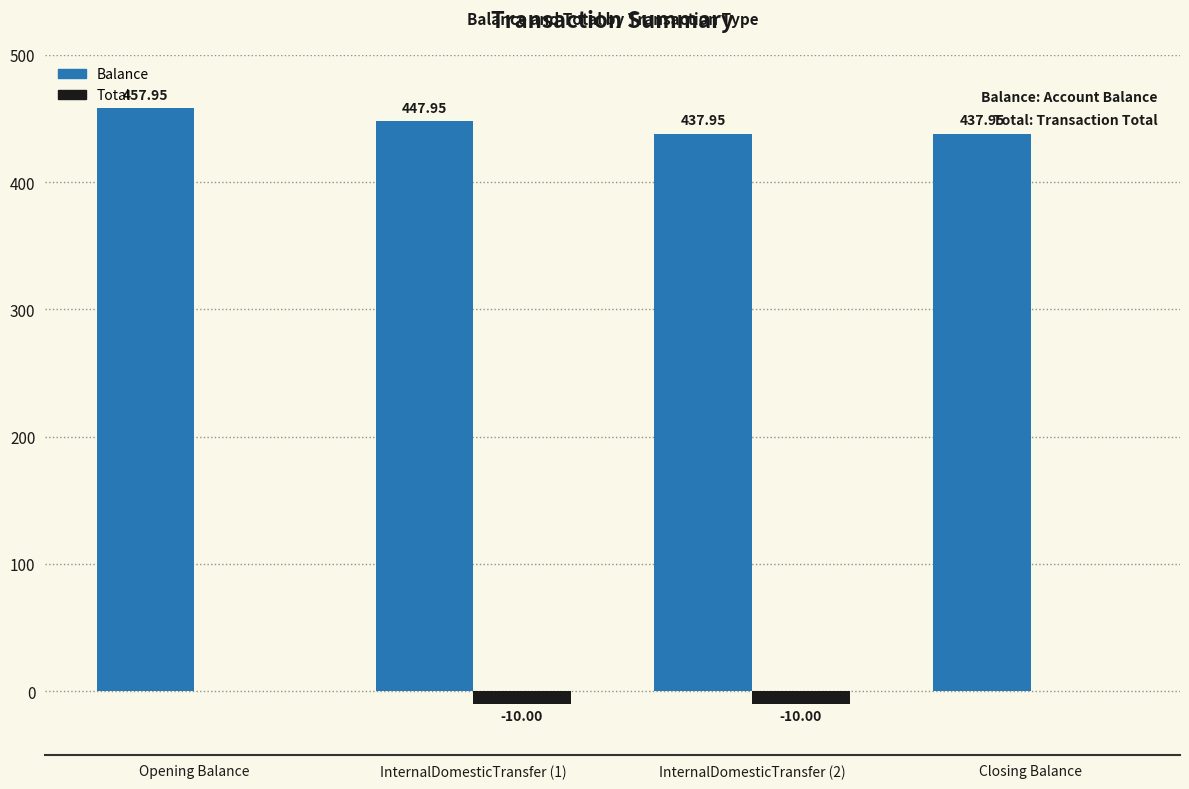

How many series are shown in this chart?

2